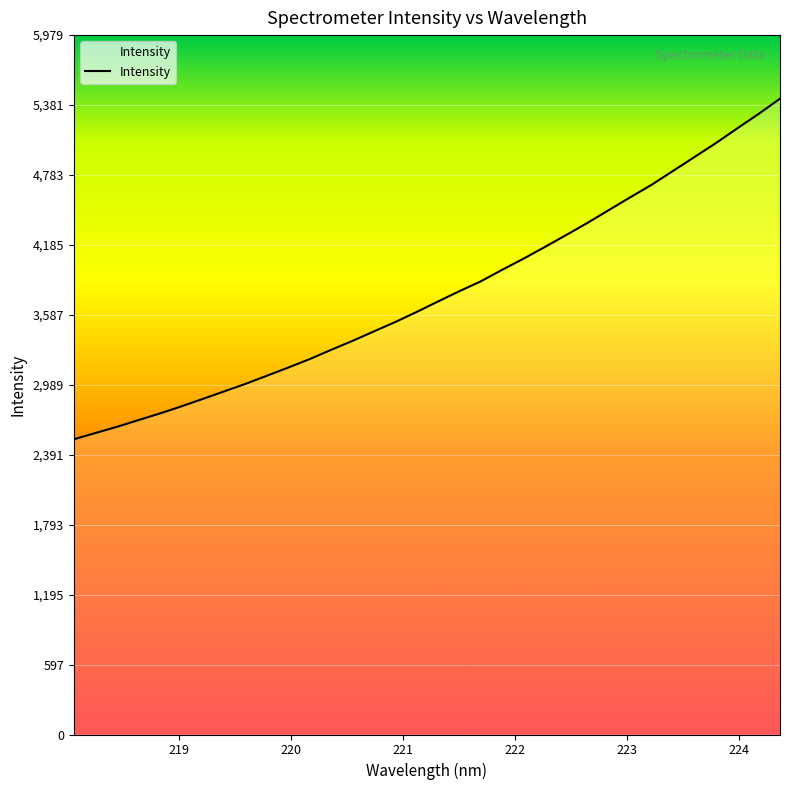

What is the difference between the maximum and minimum values?

2912.2